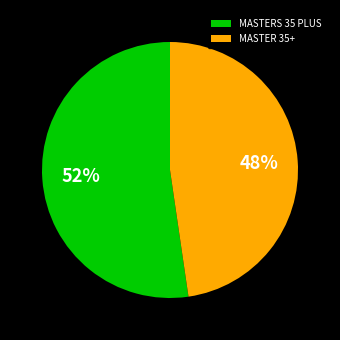

How many segments does this pie chart have?

2